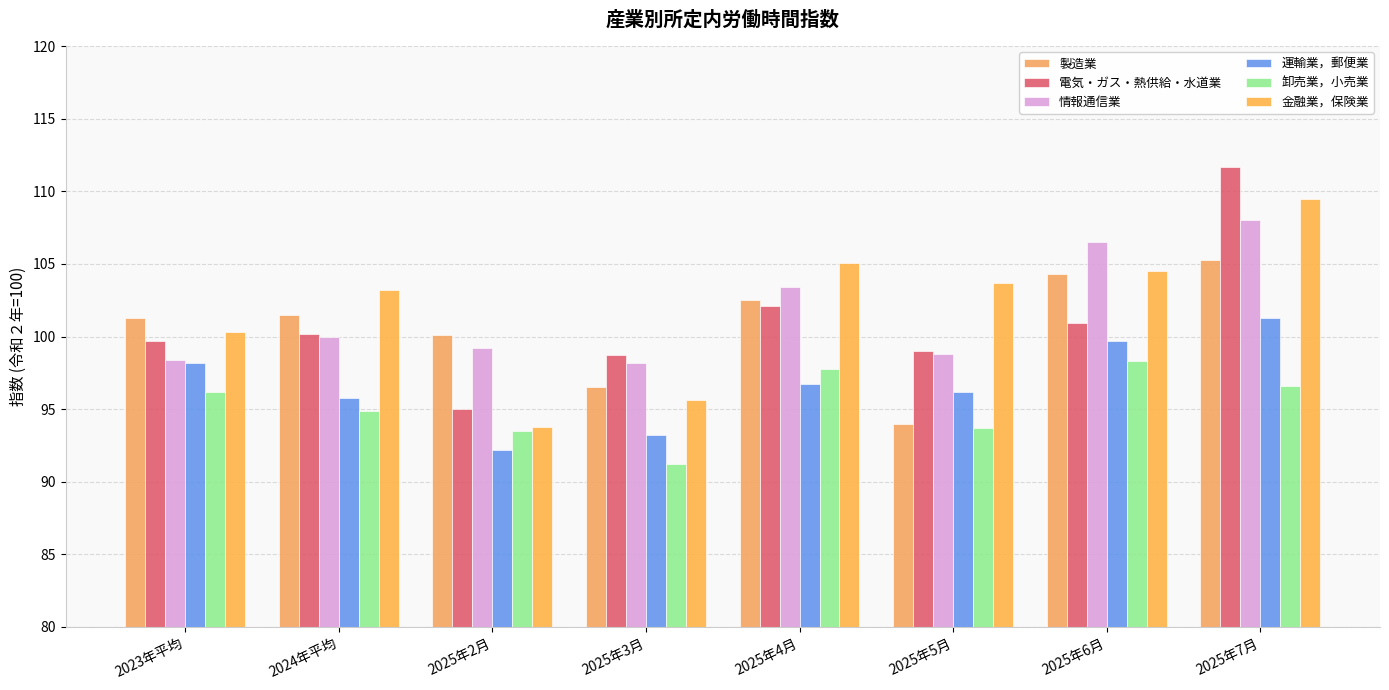

Reading left to right, what are all the values shown in this chart?

製造業: 2023年平均=101.3	2024年平均=101.5	2025年2月=100.1	2025年3月=96.5	2025年4月=102.5	2025年5月=94.0	2025年6月=104.3	2025年7月=105.3
電気・ガス・熱供給・水道業: 2023年平均=99.7	2024年平均=100.2	2025年2月=95.0	2025年3月=98.7	2025年4月=102.1	2025年5月=99.0	2025年6月=100.9	2025年7月=111.7
情報通信業: 2023年平均=98.4	2024年平均=100.0	2025年2月=99.2	2025年3月=98.2	2025年4月=103.4	2025年5月=98.8	2025年6月=106.5	2025年7月=108.0
運輸業，郵便業: 2023年平均=98.2	2024年平均=95.8	2025年2月=92.2	2025年3月=93.2	2025年4月=96.7	2025年5月=96.2	2025年6月=99.7	2025年7月=101.3
卸売業，小売業: 2023年平均=96.2	2024年平均=94.9	2025年2月=93.5	2025年3月=91.2	2025年4月=97.8	2025年5月=93.7	2025年6月=98.3	2025年7月=96.6
金融業，保険業: 2023年平均=100.3	2024年平均=103.2	2025年2月=93.8	2025年3月=95.6	2025年4月=105.1	2025年5月=103.7	2025年6月=104.5	2025年7月=109.5